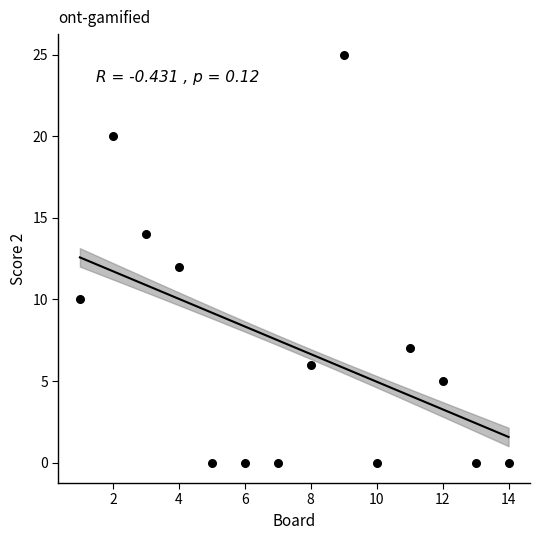

What is the range of Y values (max minus min)?

25